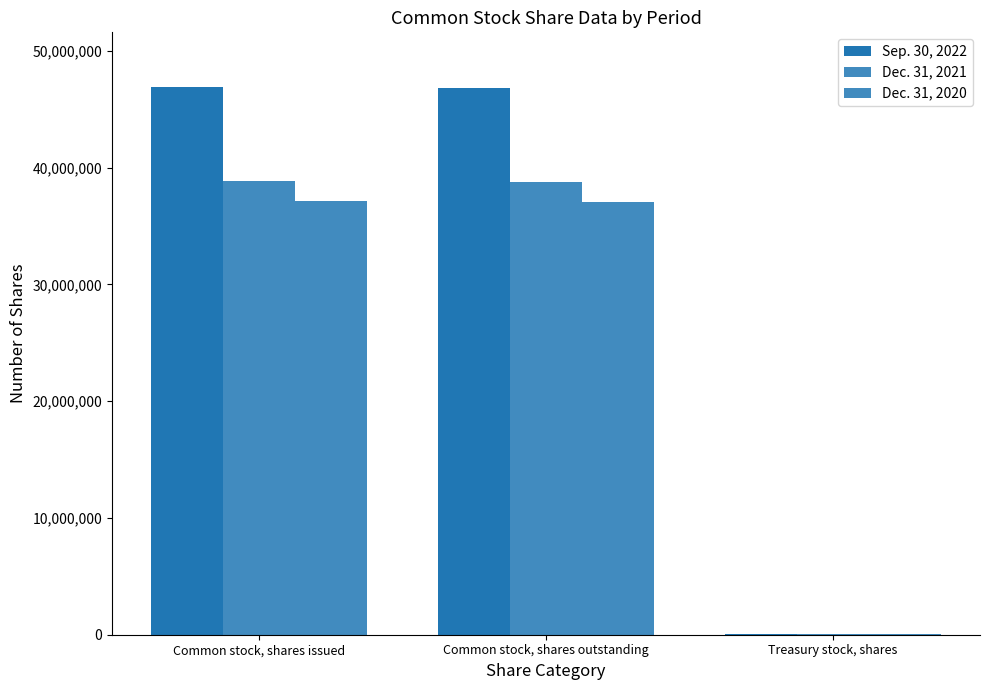

Rank the categories by Sep. 30, 2022 value from highest to lowest.

Common stock, shares issued, Common stock, shares outstanding, Treasury stock, shares